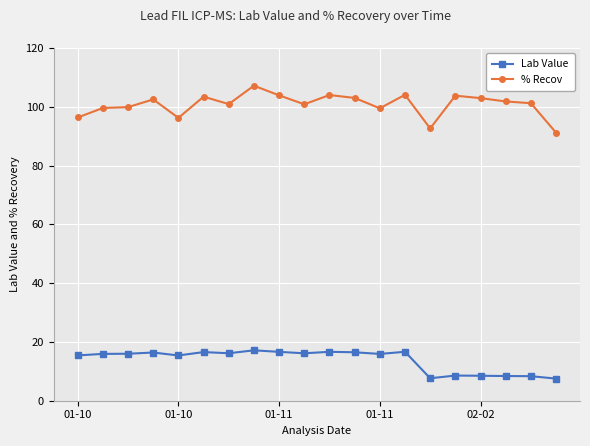

What are all the series names shown in the legend?

Lab Value, % Recov